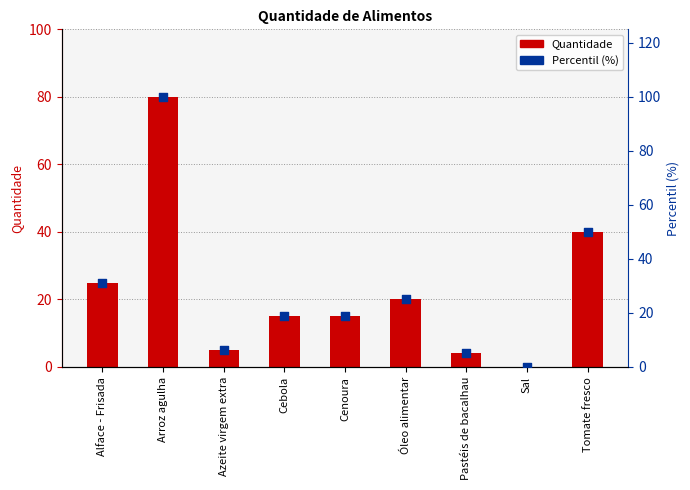

Which series reaches the maximum Y coordinate?

Percentil (%)